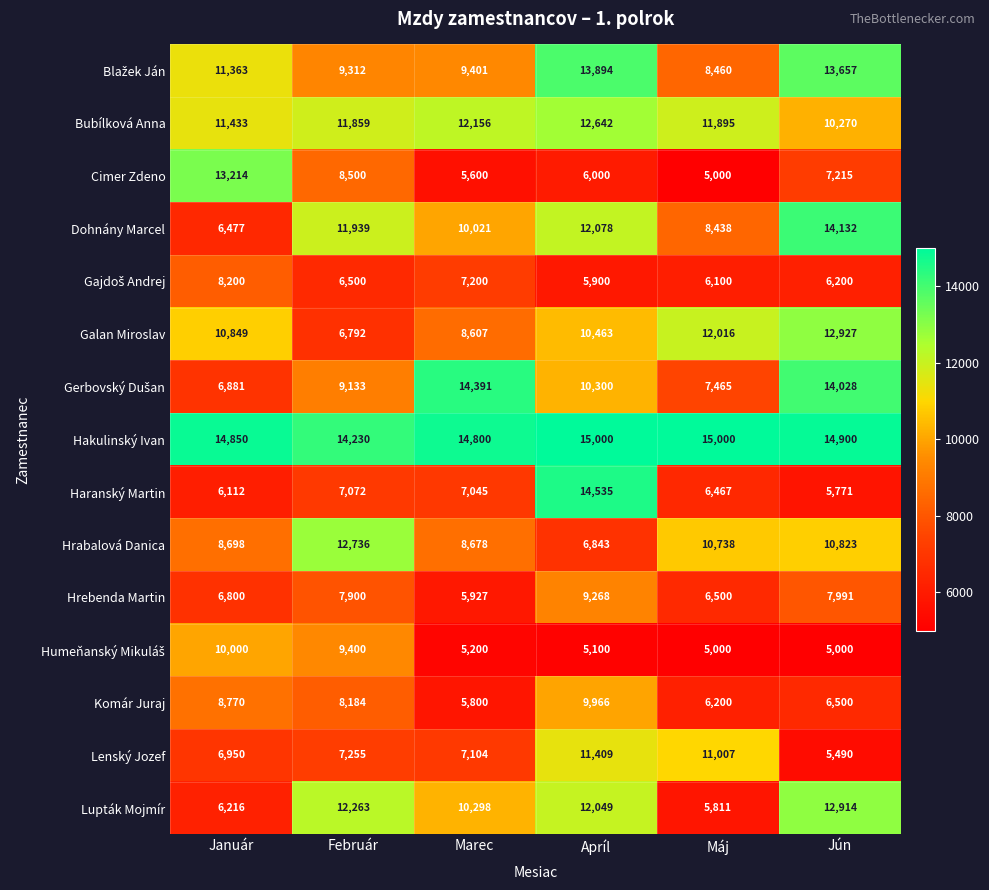

Which series changed the most between Február and Máj?

Lupták Mojmír